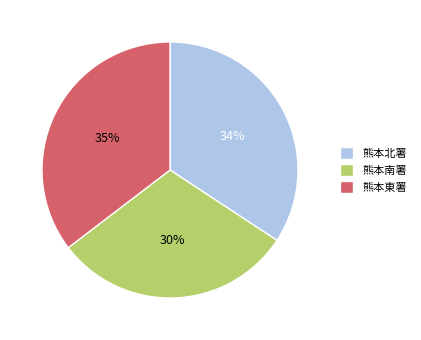

How many segments does this pie chart have?

3